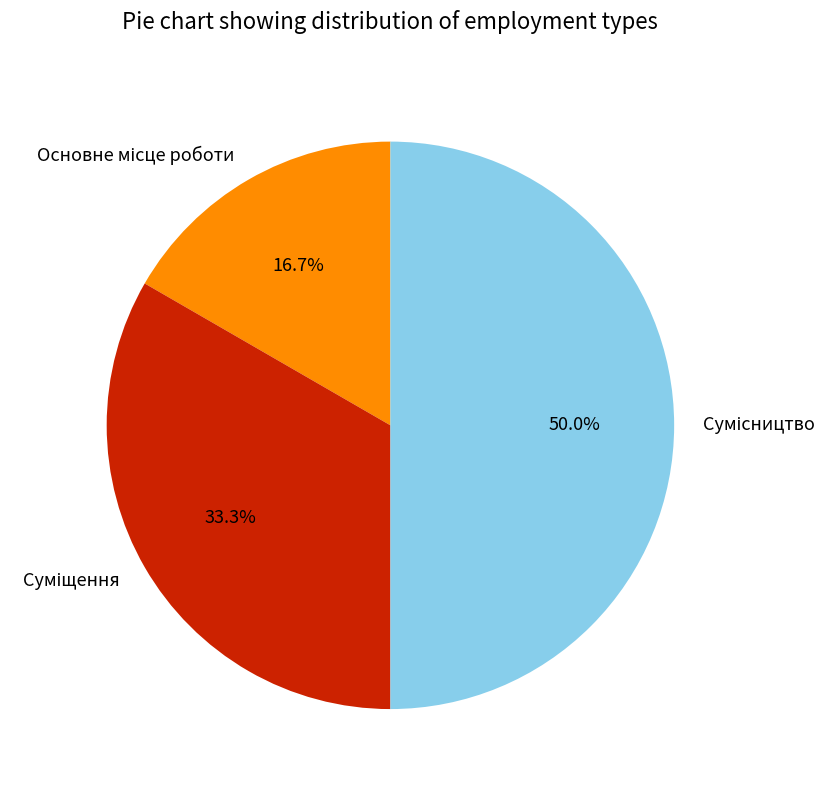

Is the sum of Основне місце роботи and Суміщення greater than half?

No